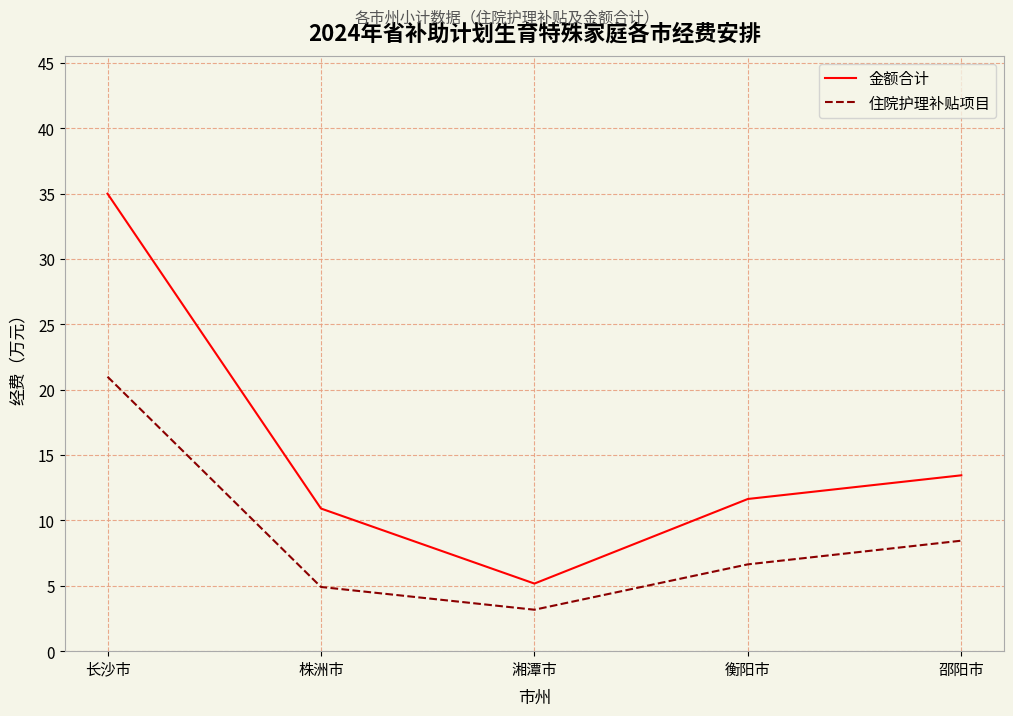

At which label does 金额合计 reach its peak?

长沙市